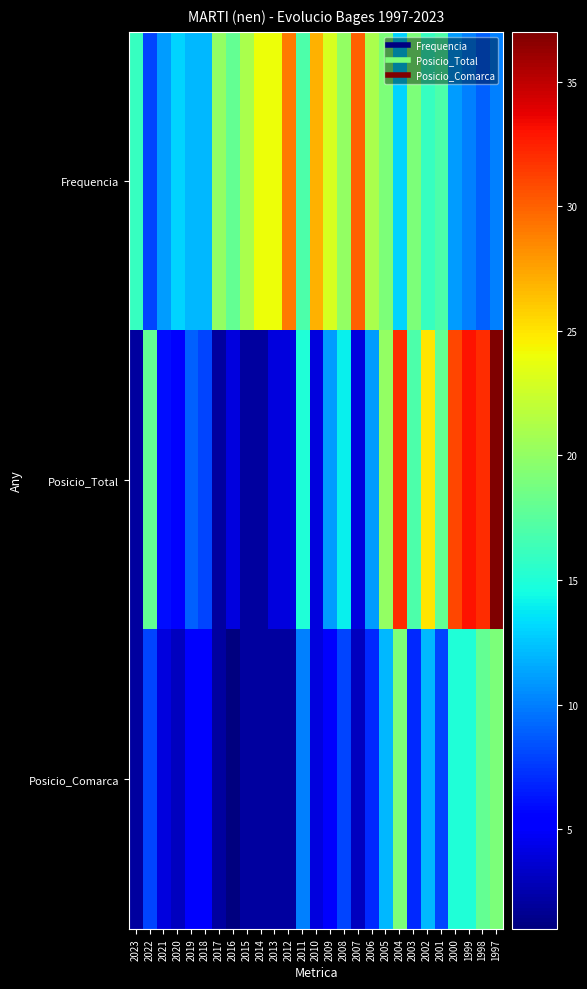

What is the spread (max minus min) of values at 1999?

23